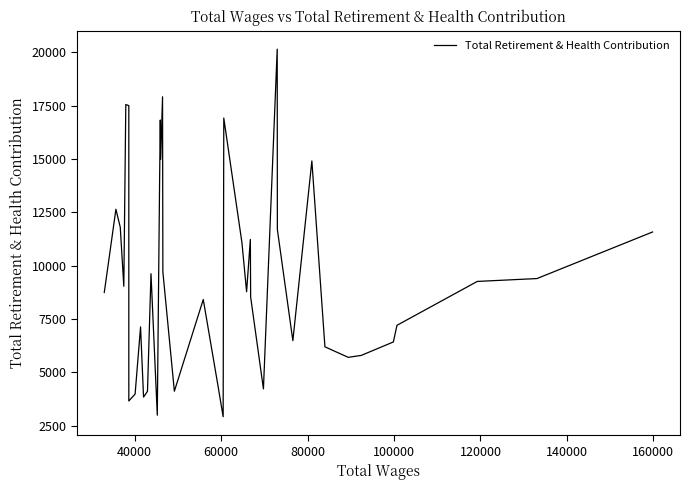

What is the minimum value shown in the chart?

2921